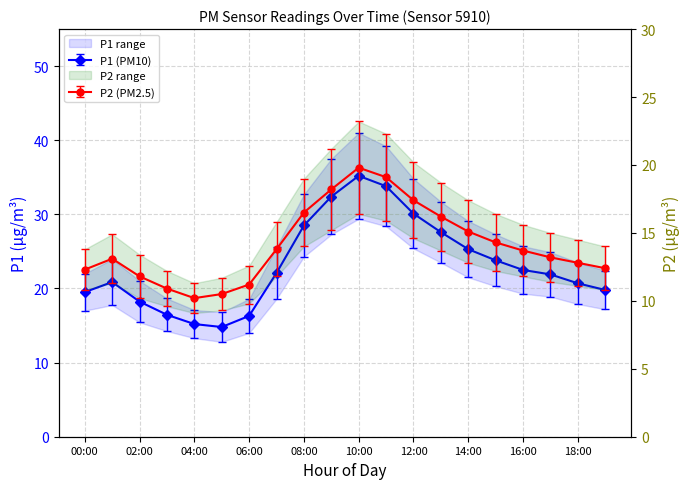

List the labels in order of P1 value, largest first.

10:00, 11:00, 09:00, 12:00, 08:00, 13:00, 14:00, 15:00, 16:00, 07:00, 17:00, 01:00, 18:00, 19:00, 00:00, 02:00, 03:00, 06:00, 04:00, 05:00